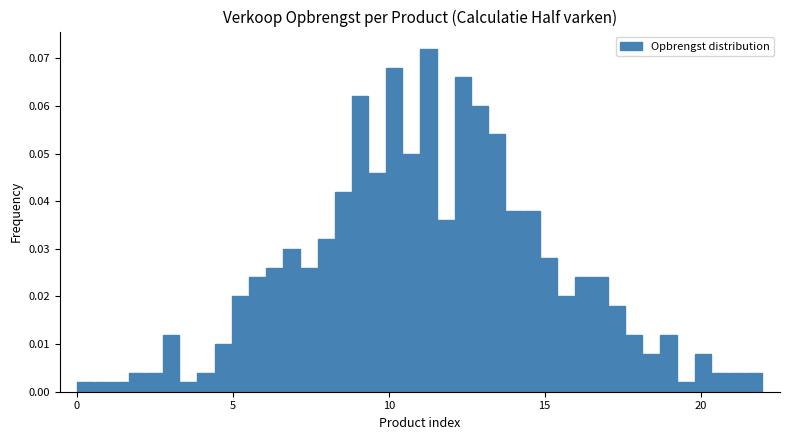

Around what value on the x-axis is the tallest bar? Give the approximate position of its centre, as read against the axis.

11.5